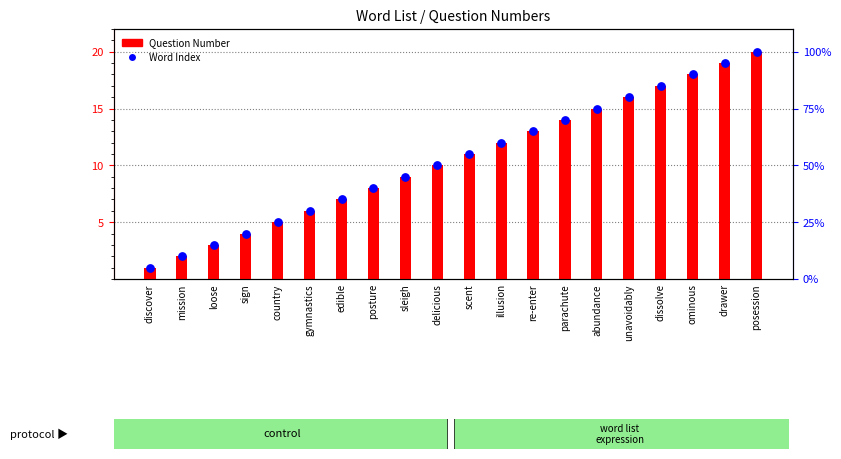

Is the value of Word Index at discover greater than the value of Question Number at dissolve?

No